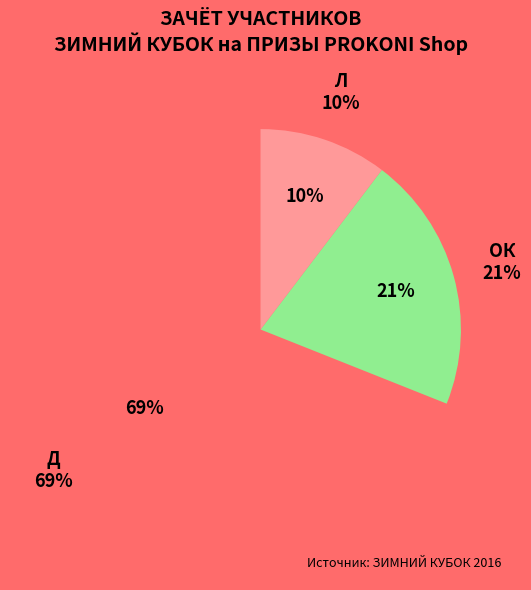

To the nearest percent, what is the difference between the Д and Л slice percentages?

59%